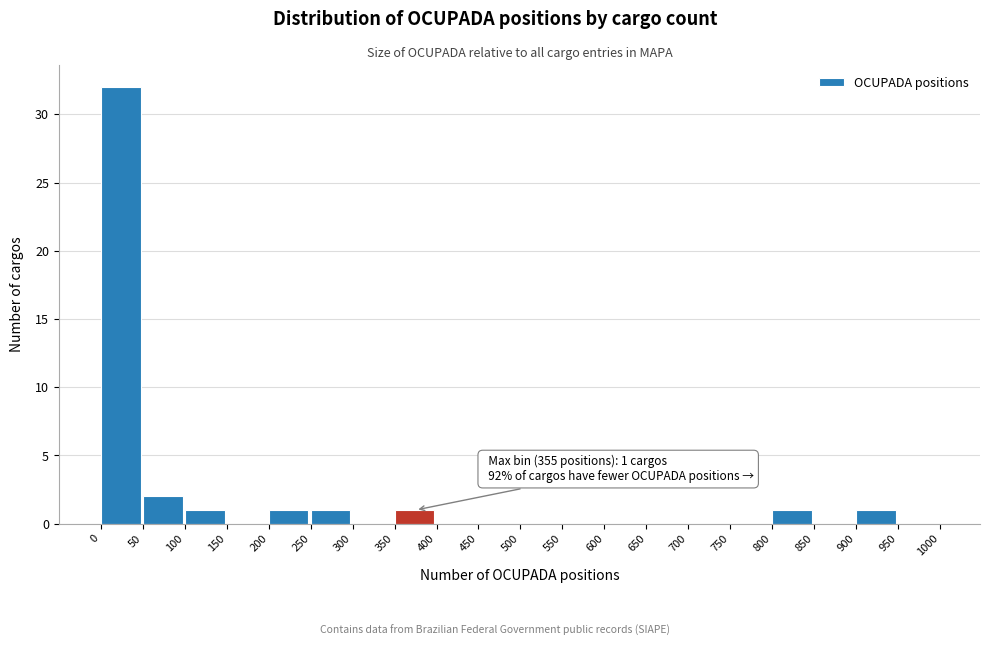

Which range on the x-axis has the tallest bar?

0 to 50